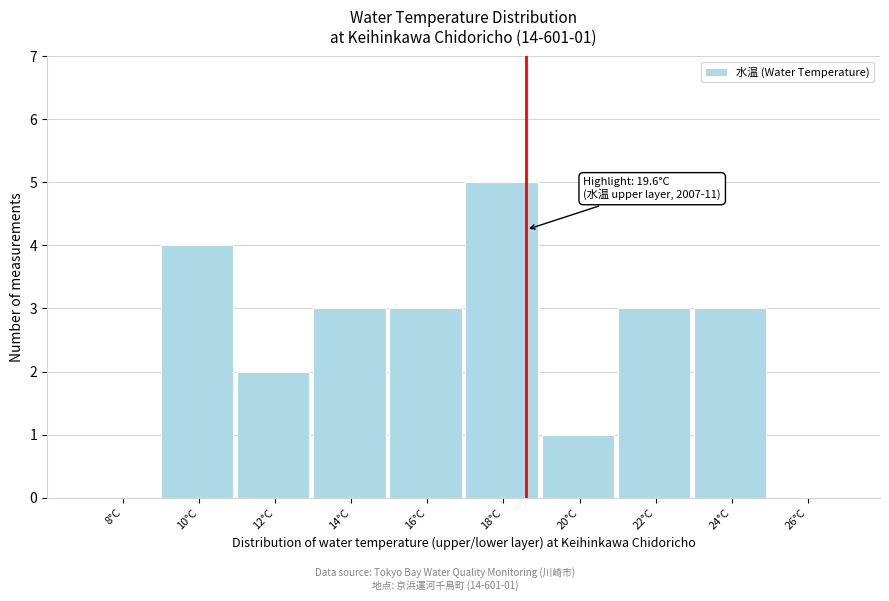

Reading left to right, what are all the values shown in this chart?

8°C=0	10°C=4	12°C=2	14°C=3	16°C=3	18°C=5	20°C=1	22°C=3	24°C=3	26°C=0